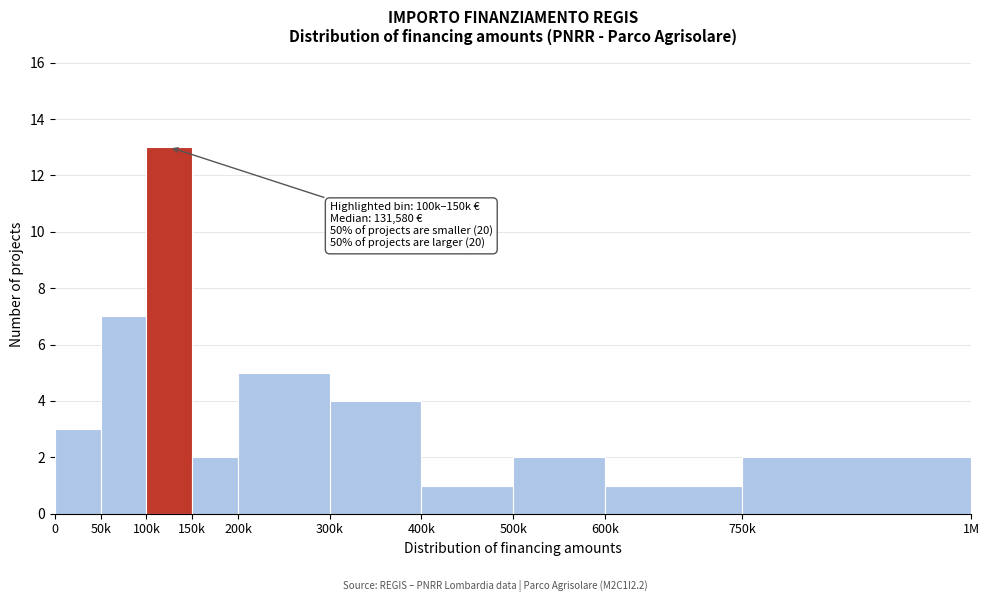

Reading left to right, transcribe all the data shown in this chart.

0=3	50k=7	100k=13	150k=2	200k=5	300k=4	400k=1	500k=2	600k=1	750k=2